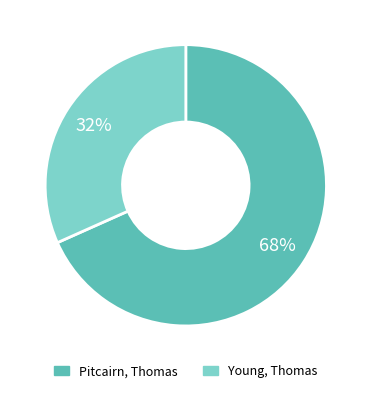

How many segments does this pie chart have?

2